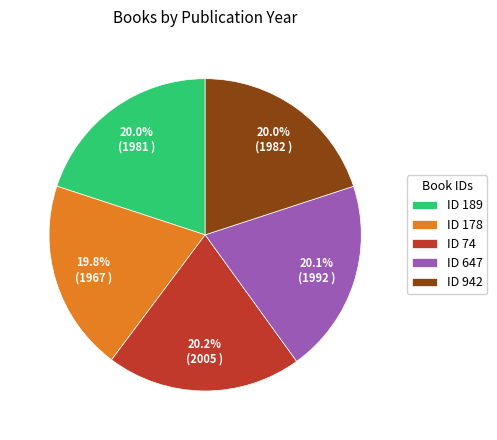

What portion of the pie excludes ID 74?

79.8%